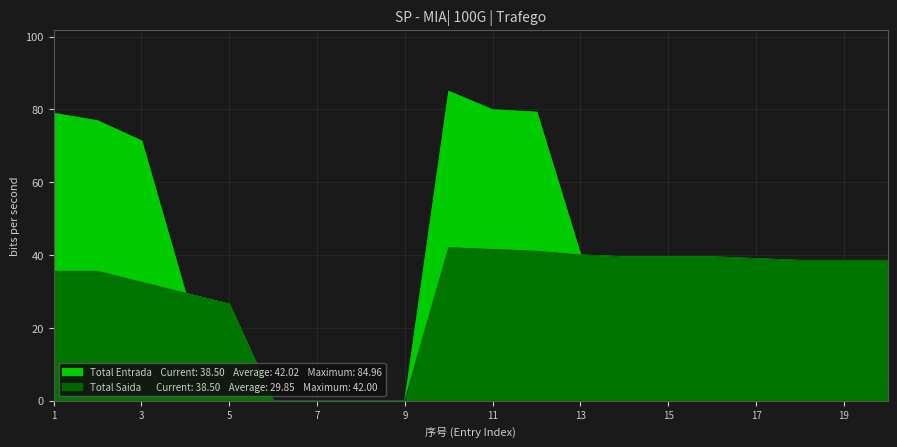

What is the difference between the maximum and minimum values in the Total Saida series?

42.0